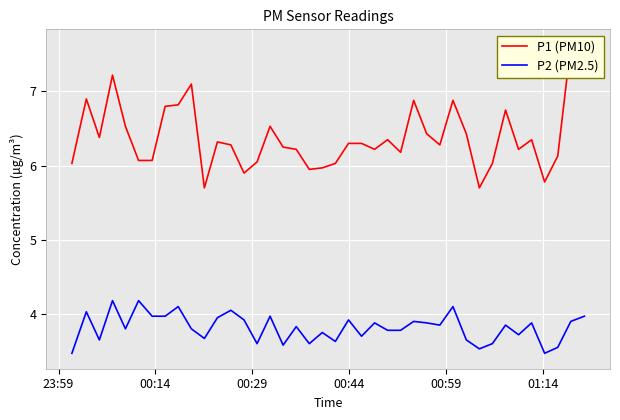

What are all the series names shown in the legend?

P1 (PM10), P2 (PM2.5)